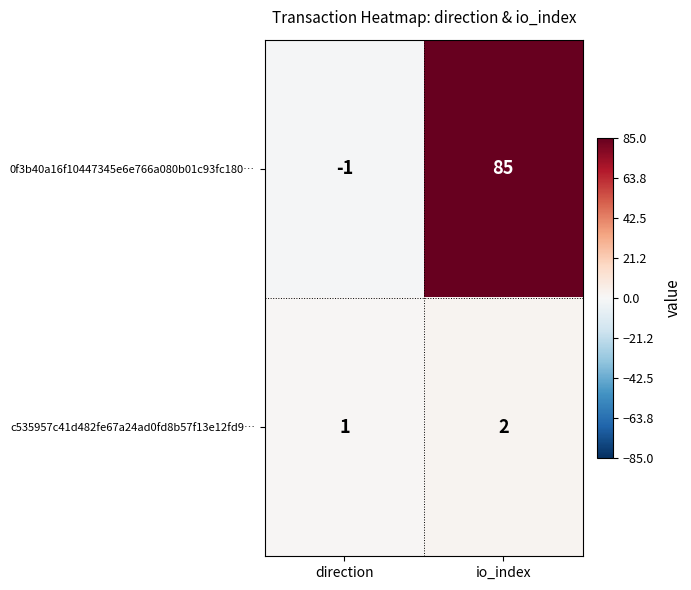

What is the sum of all c535957c41d482fe67a24ad0fd8b57f13e12fd9… values?

3